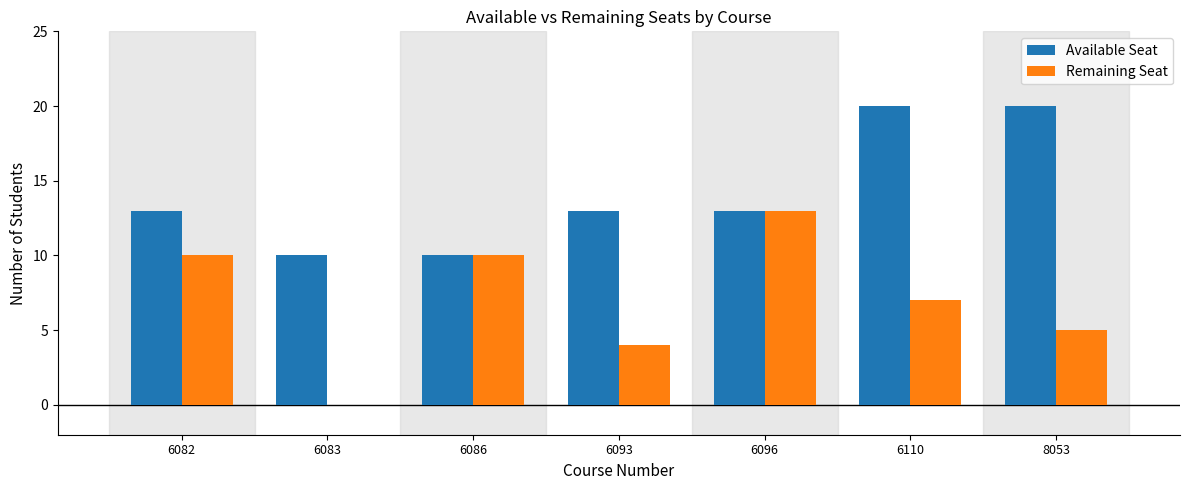

The Remaining Seat series shows 18 at 6096. True or false?

False